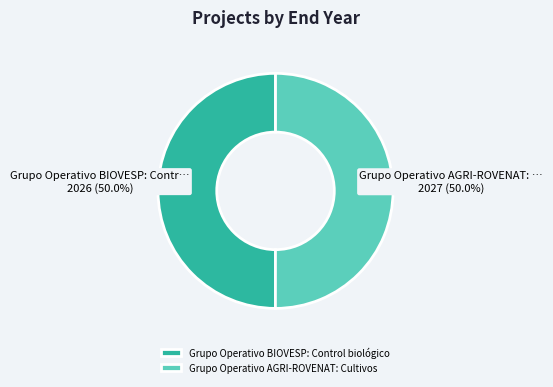

To the nearest percent, what is the combined percentage of Grupo Operativo AGRI-ROVENAT: Cultivos and Grupo Operativo BIOVESP: Control biológico?

100%